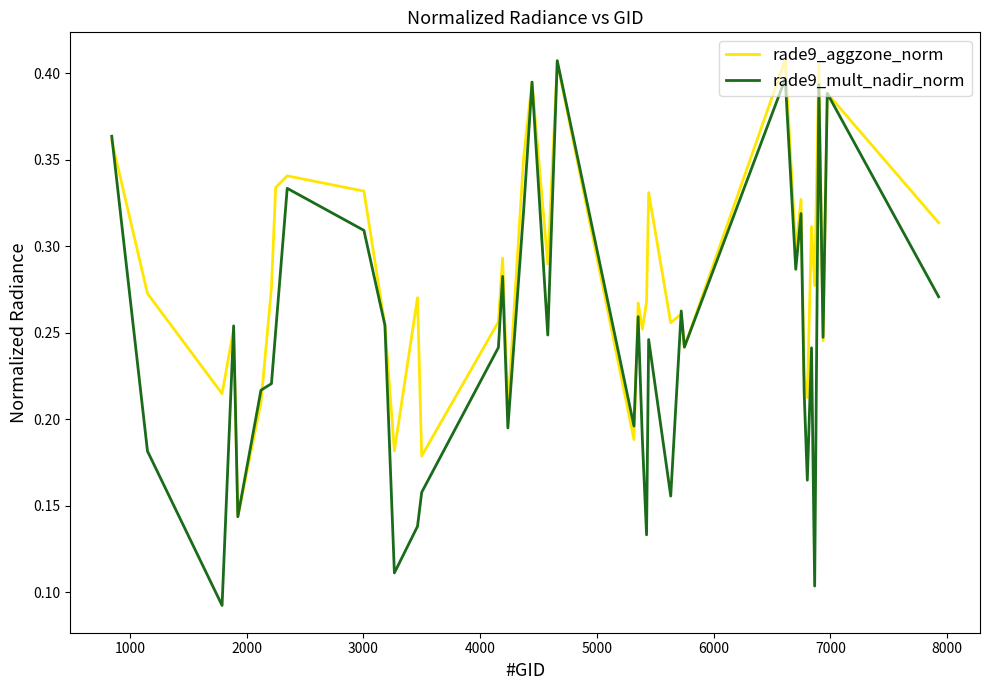

Which series has the largest range (max minus min)?

rade9_mult_nadir_norm